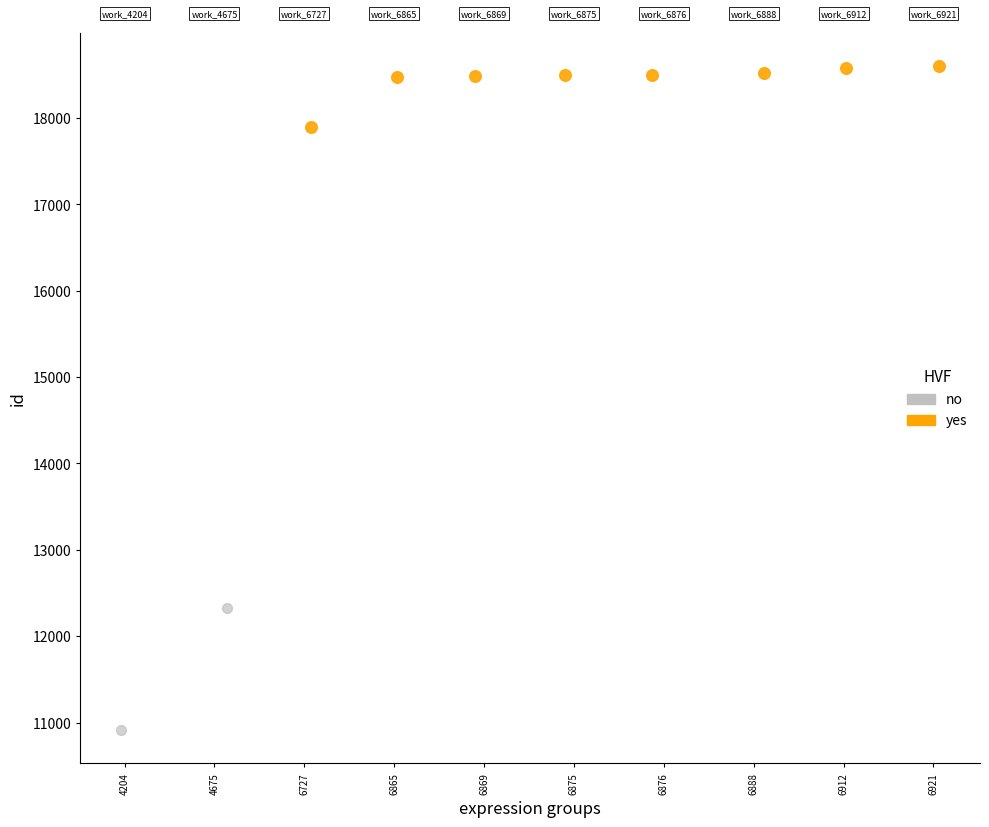

What are all the series names shown in the legend?

no, yes